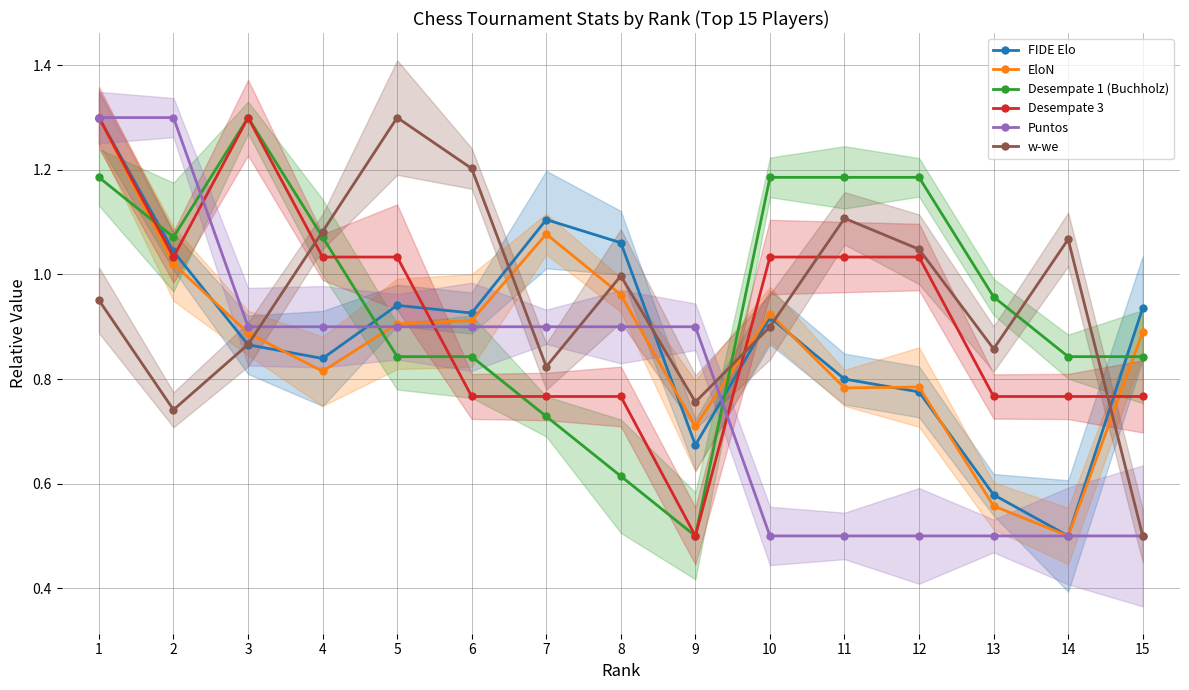

The value of EloN at 2 is 1.7. True or false?

False